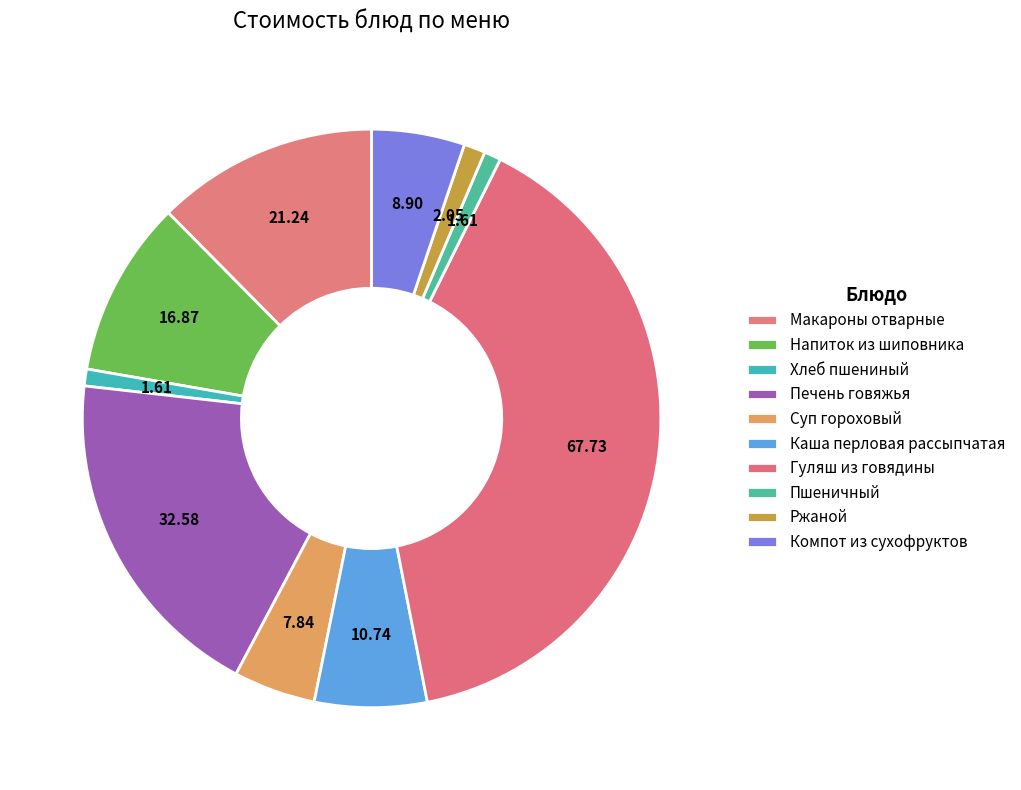

How many segments does this pie chart have?

10